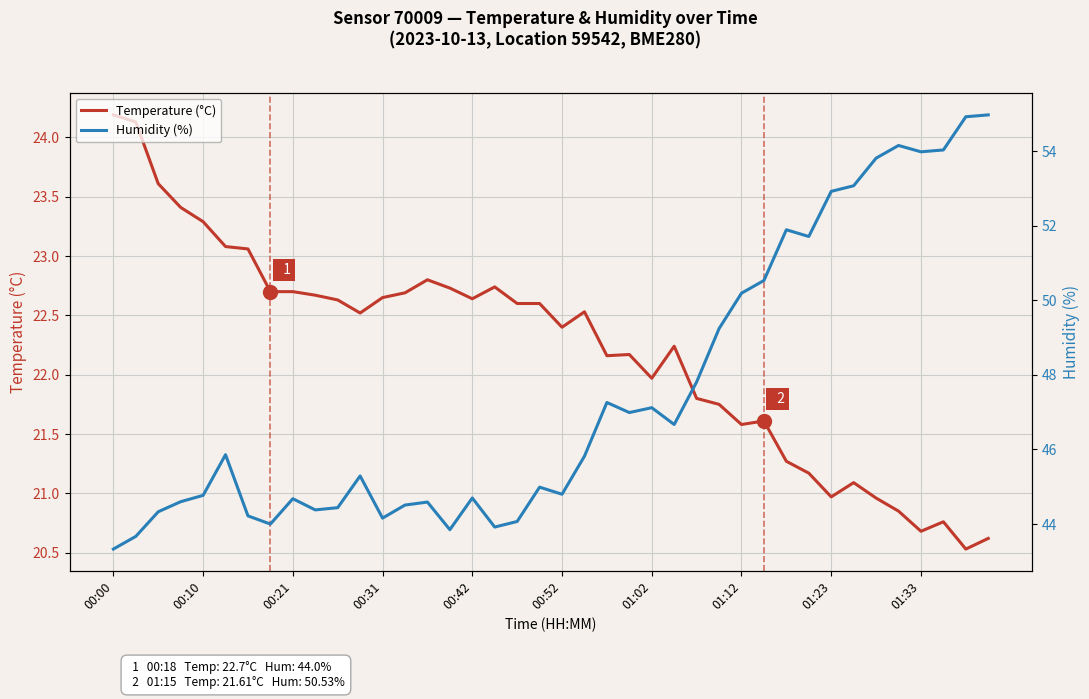

Between 35 and 37, which series saw the biggest shift?

Humidity (%)